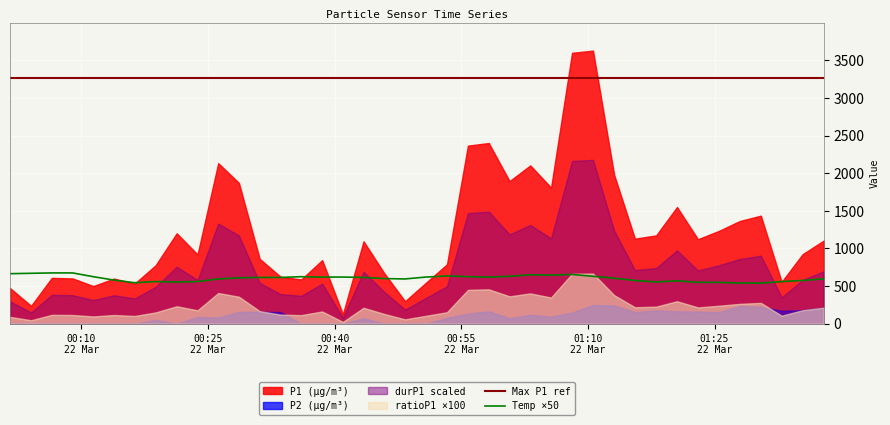

What is the maximum value for Temp ×50?

675.0